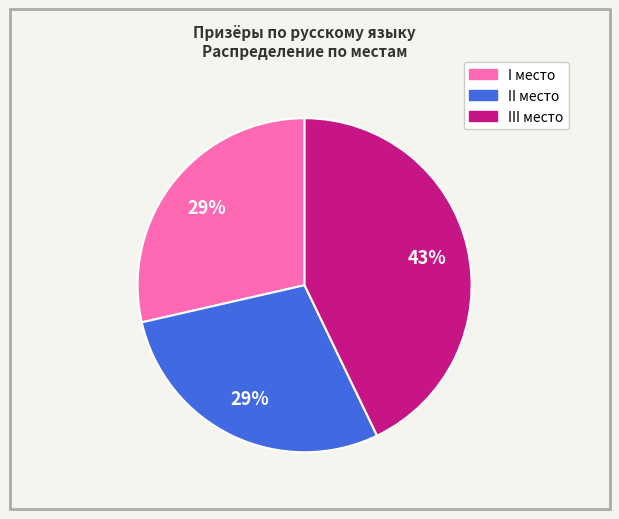

How many slices are in this pie chart?

3